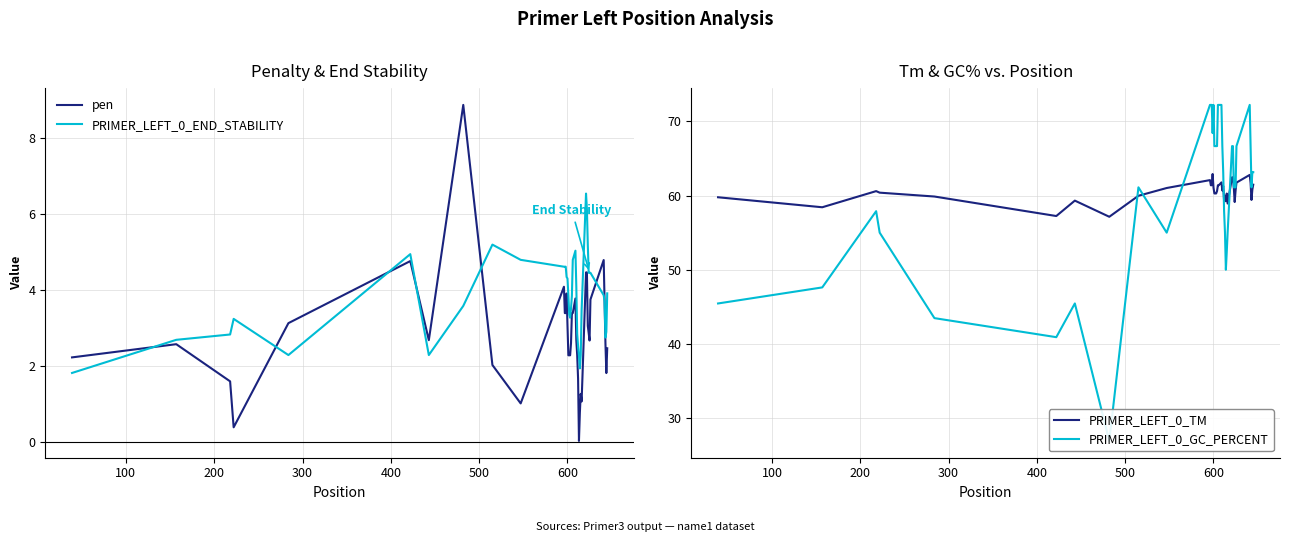

What is the minimum value for PRIMER_LEFT_0_TM?

57.1